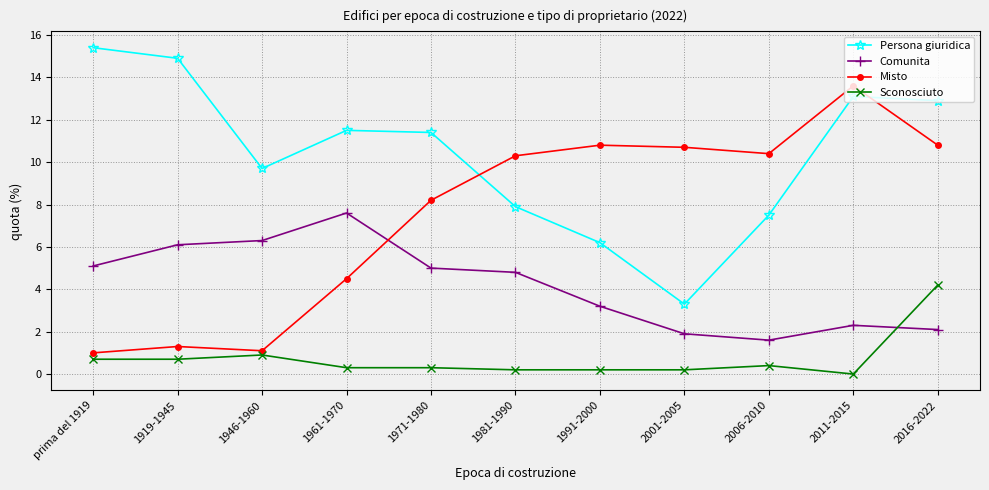

Is it true that Comunita equals 6.8 at prima del 1919?

False